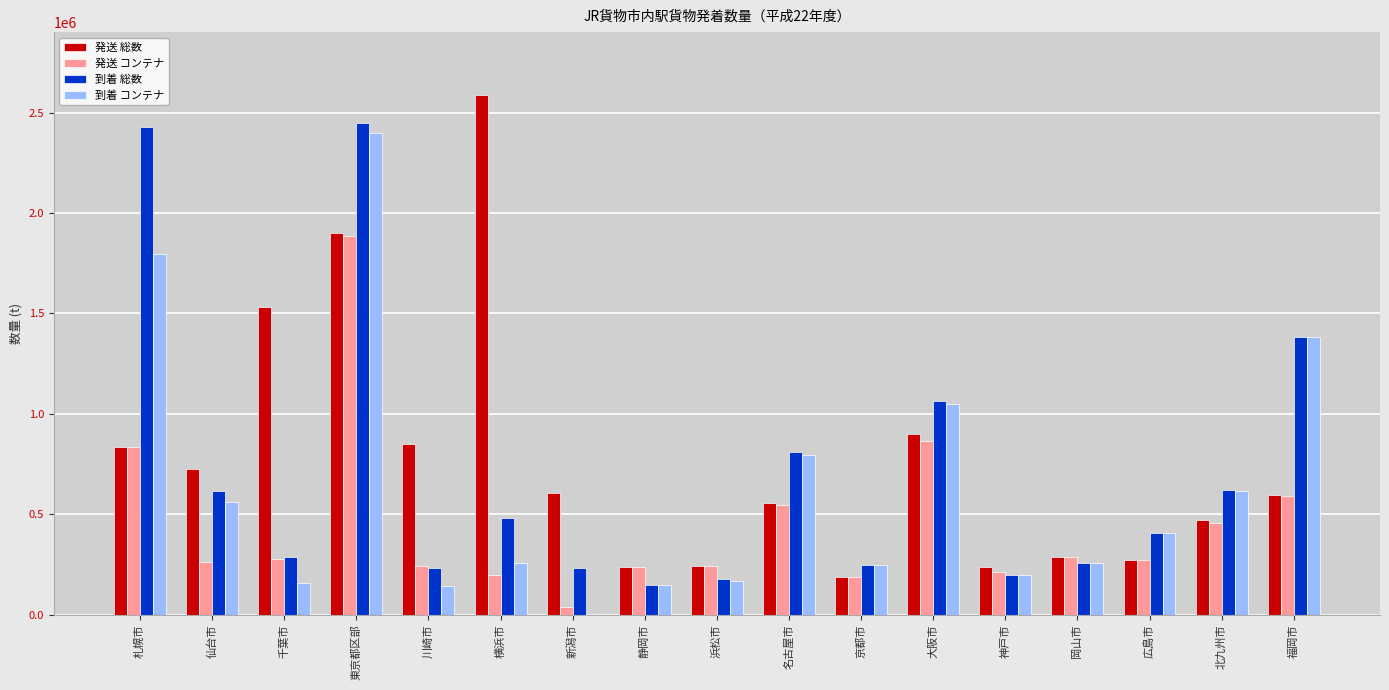

What are all the series names shown in the legend?

発送 総数, 発送 コンテナ, 到着 総数, 到着 コンテナ